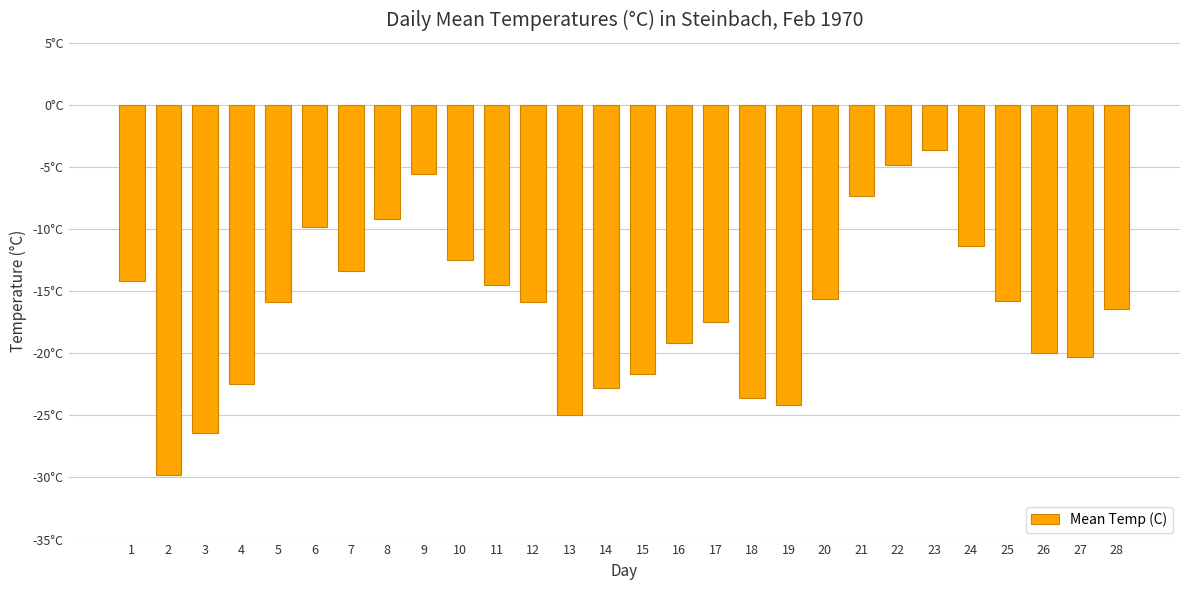

The value at 7 is -4.0. True or false?

False